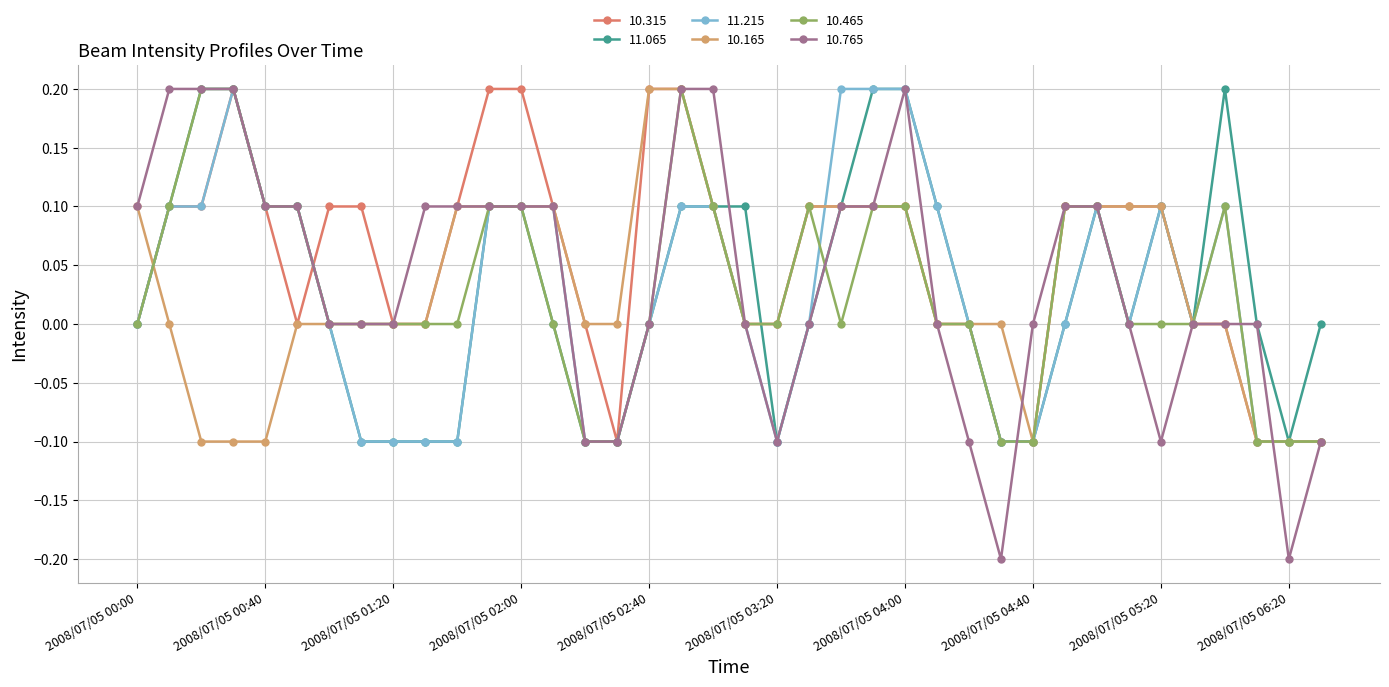

Count the number of data series in this chart.

6